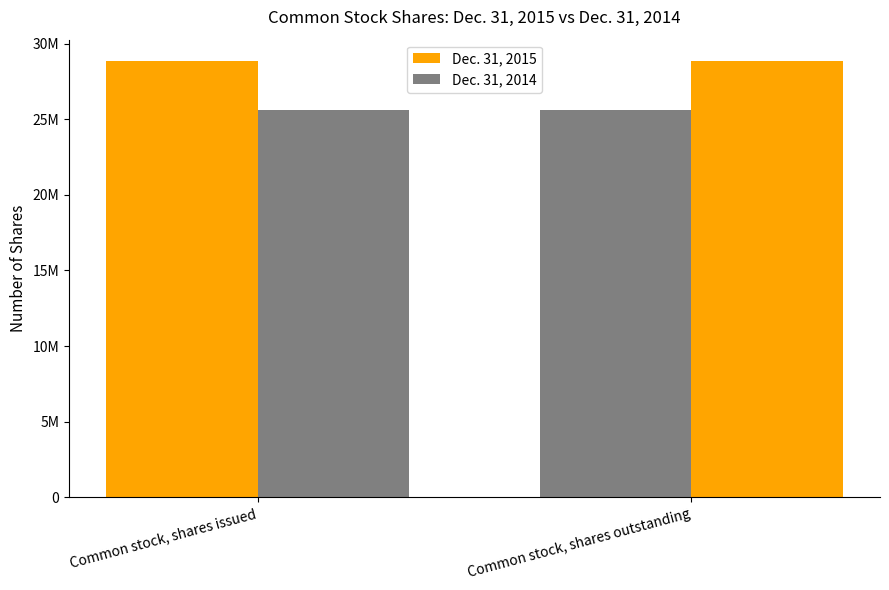

Does the chart contain any negative values?

No